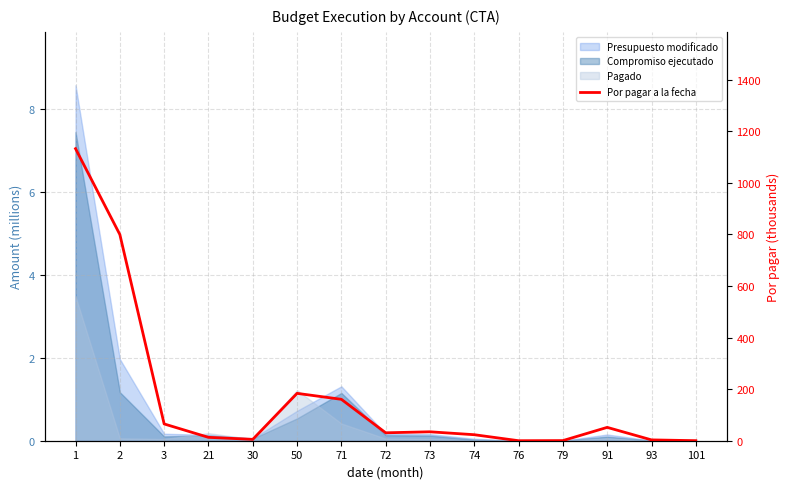

At which category does the chart reach its peak across all series?

1